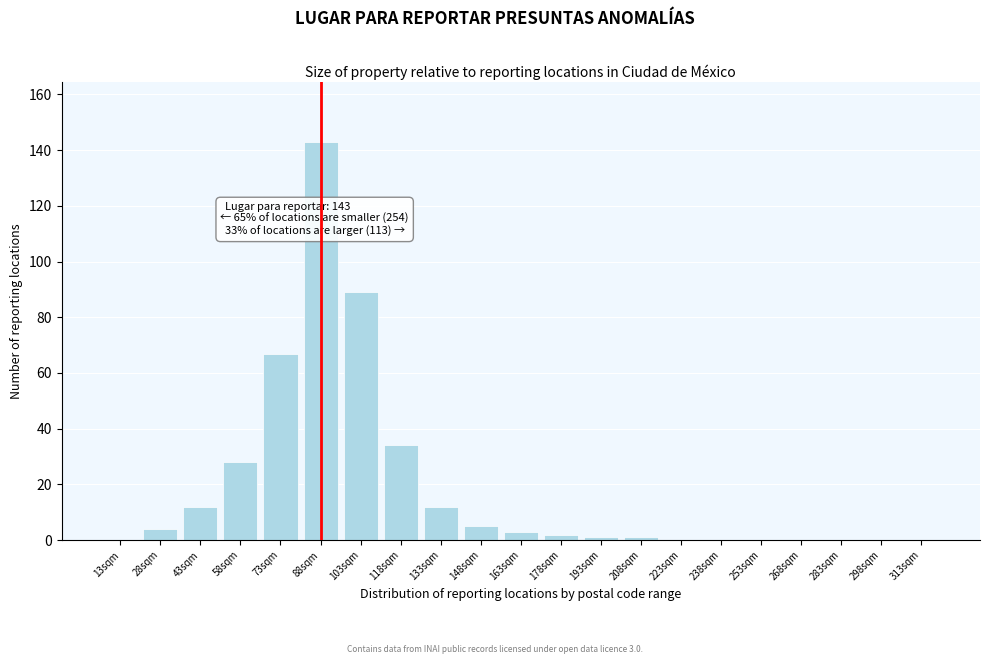

Reading left to right, transcribe all the data shown in this chart.

13sqm=0	28sqm=4	43sqm=12	58sqm=28	73sqm=67	88sqm=143	103sqm=89	118sqm=34	133sqm=12	148sqm=5	163sqm=3	178sqm=2	193sqm=1	208sqm=1	223sqm=0	238sqm=0	253sqm=0	268sqm=0	283sqm=0	298sqm=0	313sqm=0